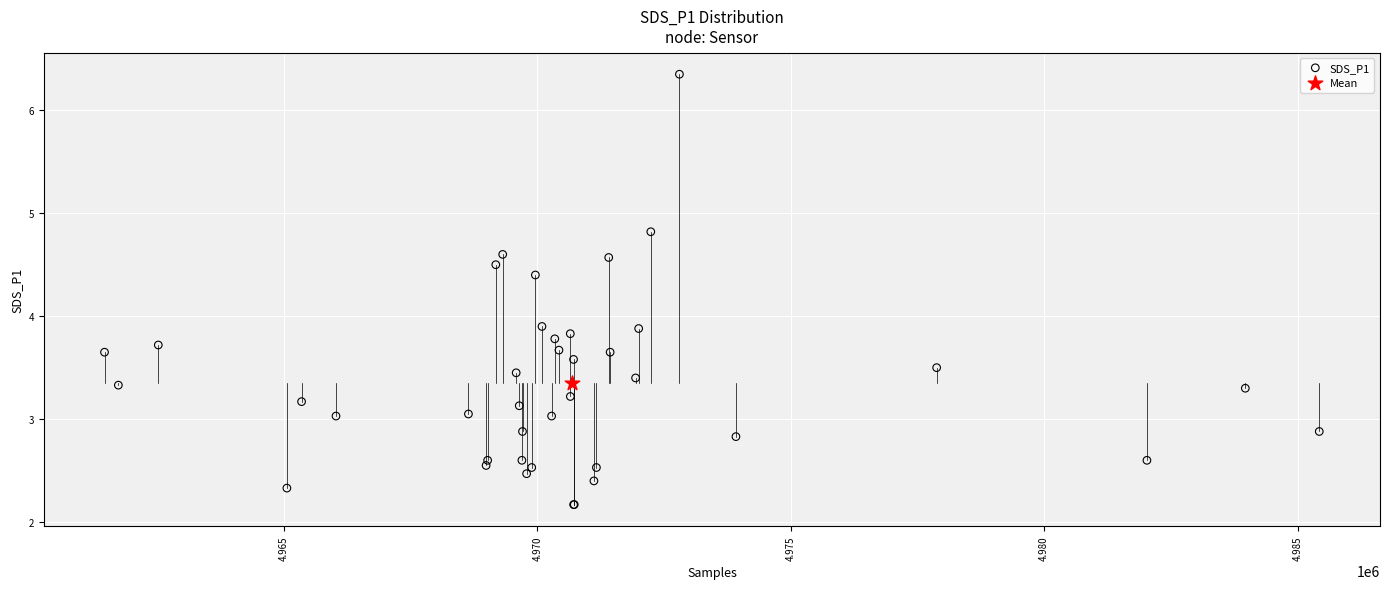

What are all the series names shown in the legend?

SDS_P1, Mean